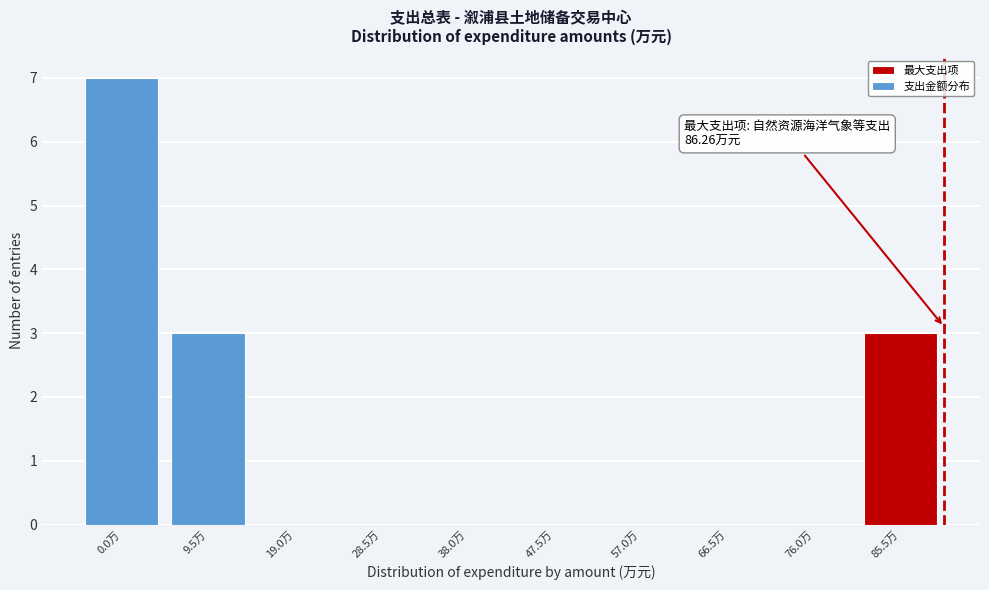

Reading left to right, what are all the values shown in this chart?

0.0万=7	9.5万=3	19.0万=0	28.5万=0	38.0万=0	47.5万=0	57.0万=0	66.5万=0	76.0万=0	85.5万=3